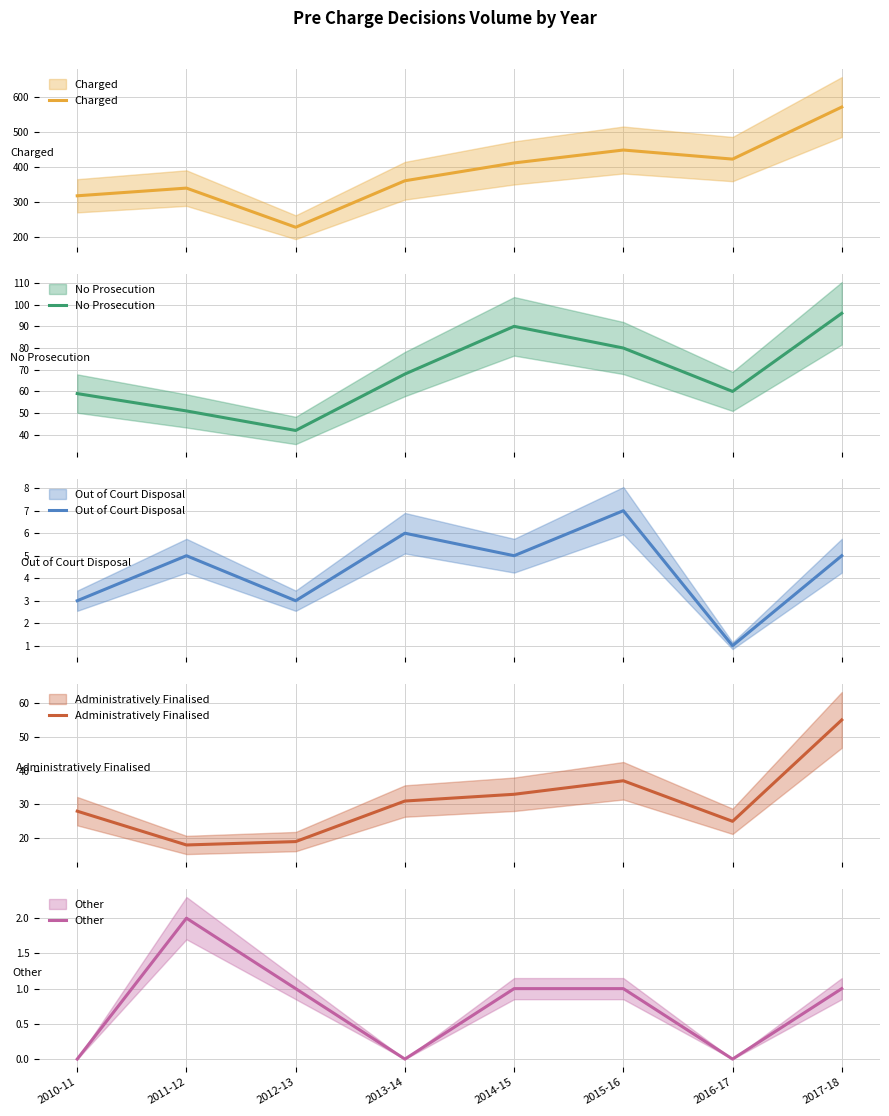

How many distinct data groups are displayed?

5